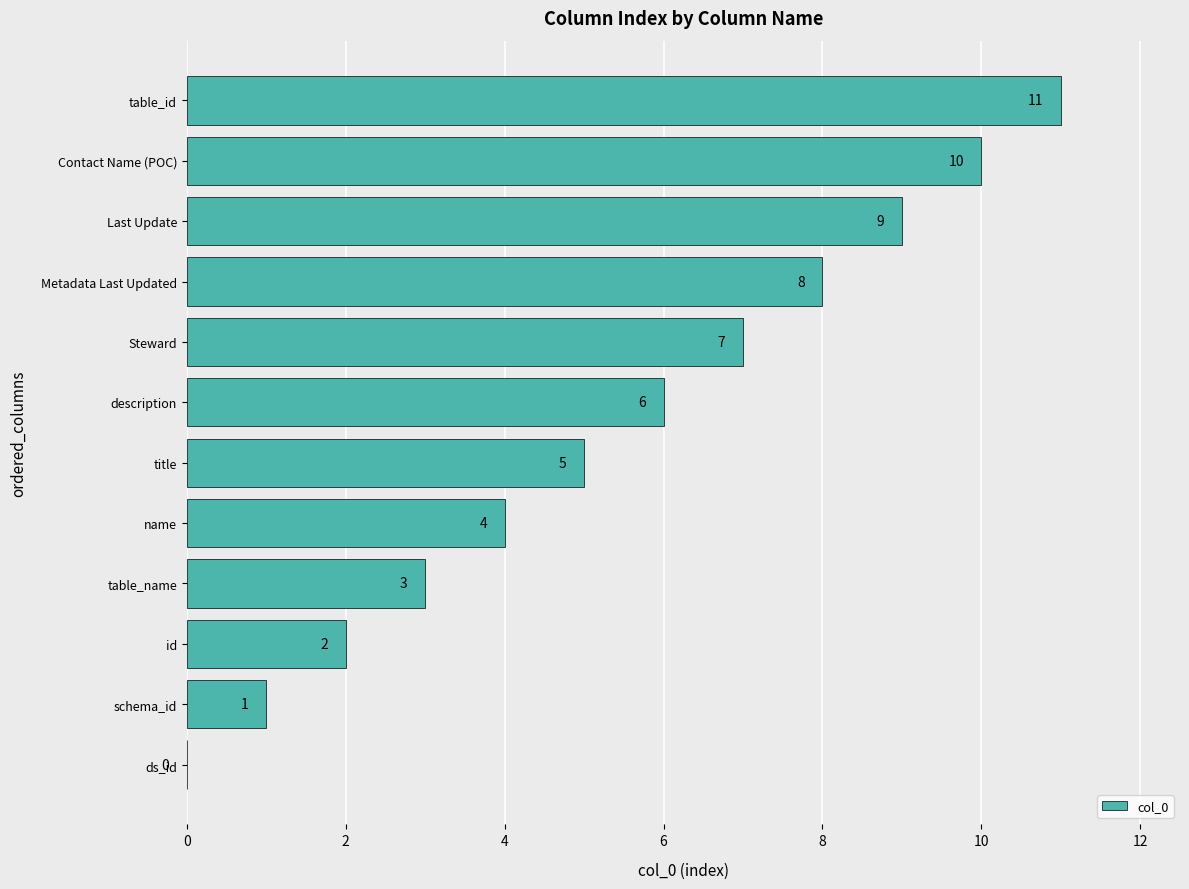

Approximately how many times larger is the value at table_name compared to id?

1.5